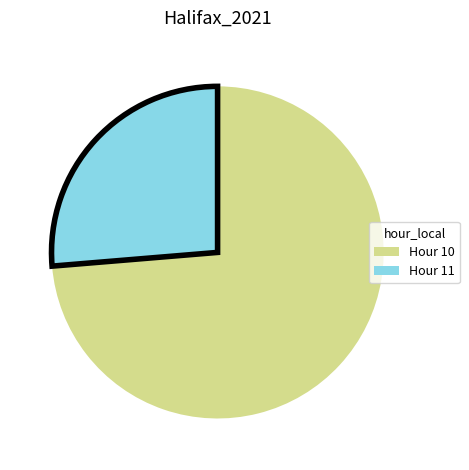

How many slices are in this pie chart?

2